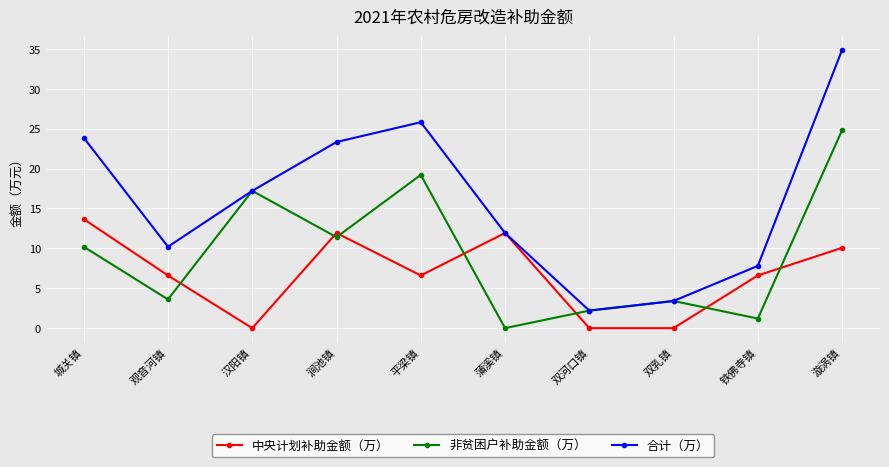

At which label is 非贫困户补助金额（万） closest to 12?

涧池镇